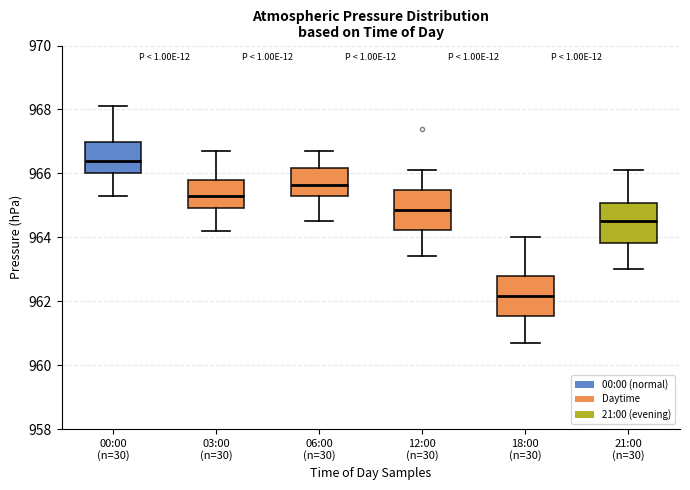

Which box has the lowest median line?

18:00 (n=30)